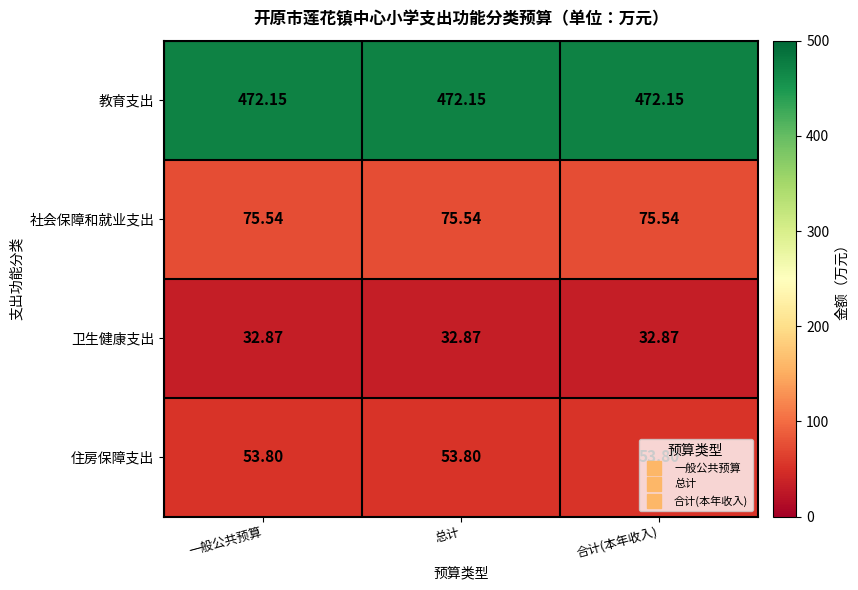

At 总计, list the series in order from smallest to largest.

卫生健康支出, 住房保障支出, 社会保障和就业支出, 教育支出